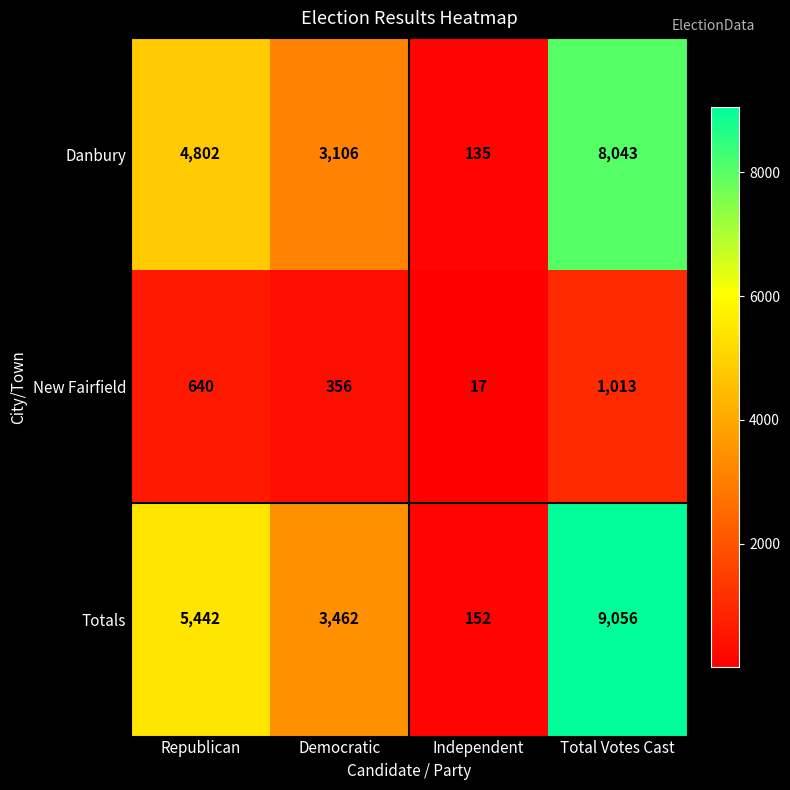

Which series has the largest total across all categories?

Totals